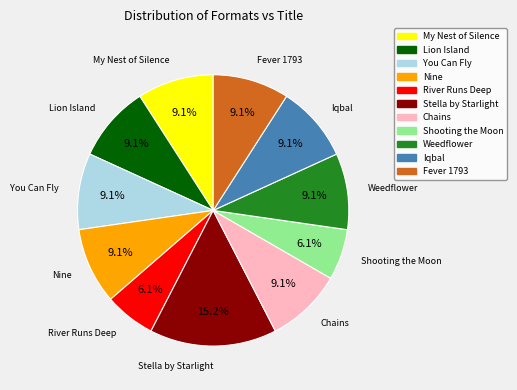

To the nearest percent, what is the difference between the largest and smallest slice percentages?

9%